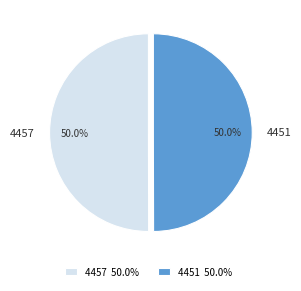

What percentage is NOT represented by 4457?

50.0%